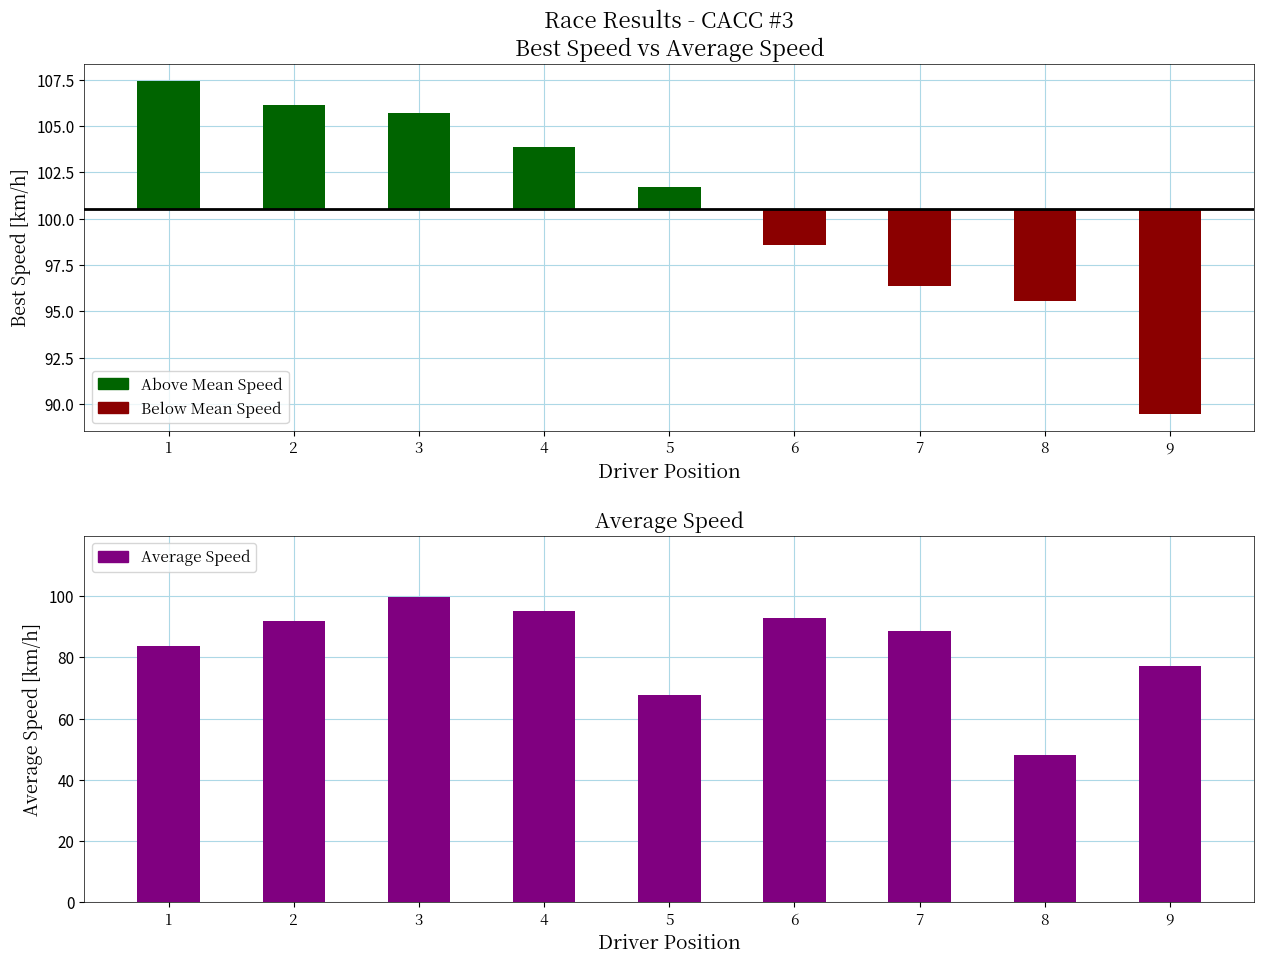

Rank the categories by value from lowest to highest.

8, 5, 9, 1, 7, 2, 6, 4, 3